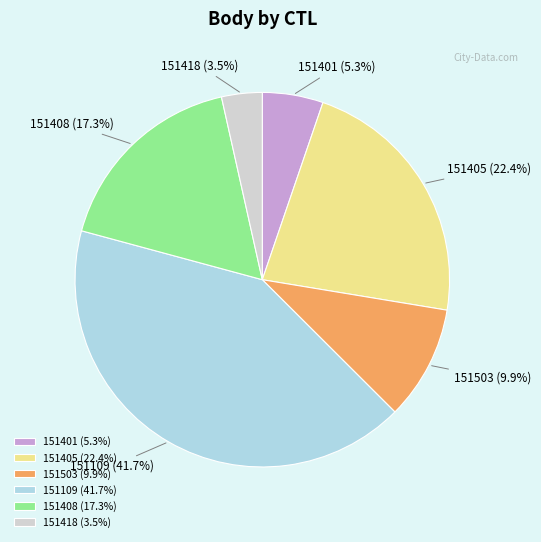

How many segments does this pie chart have?

6